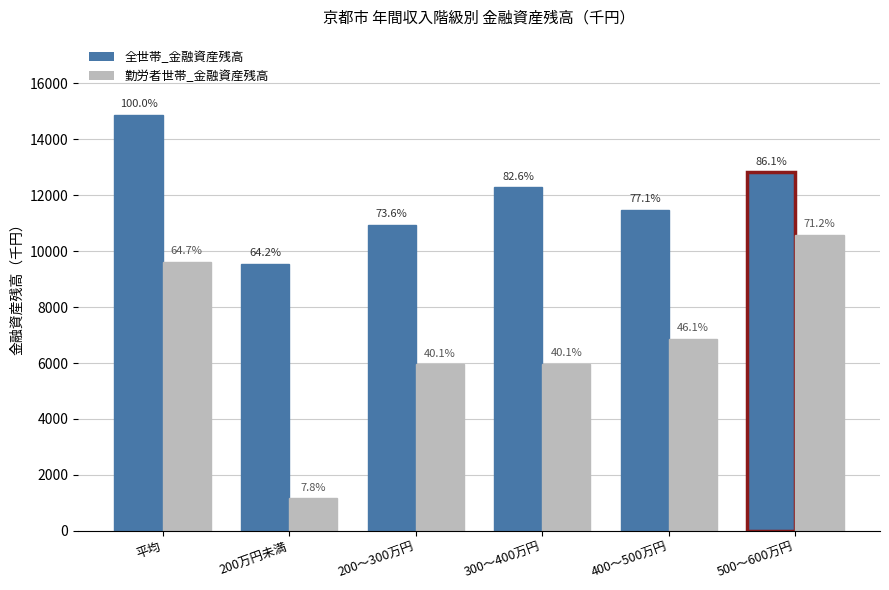

How many bars are there in each group?

2